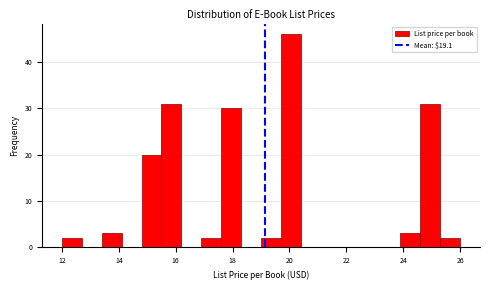

Read against the x-axis, roughly where is the centre of the tallest bar?

20.0